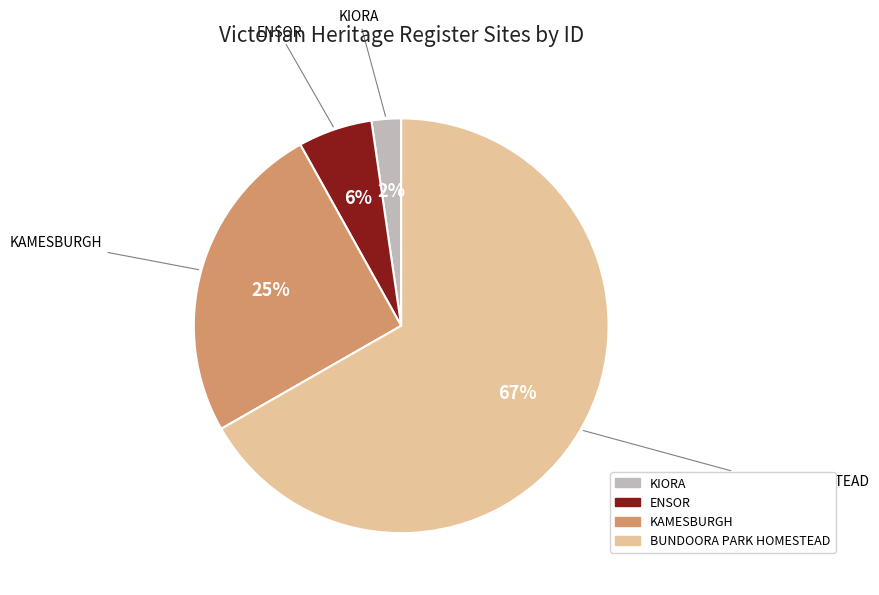

Count the number of slices in the pie.

4